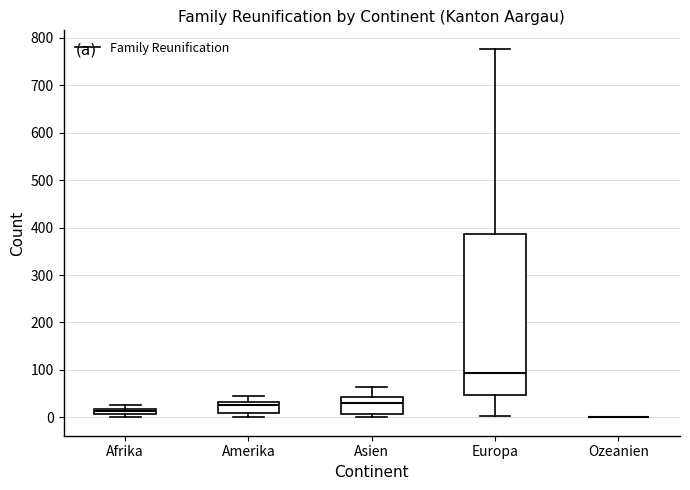

Where is the upper edge of the box for Amerika on the y-axis? The values are not printed on the chart, so give them approximately, as read against the axis.

30